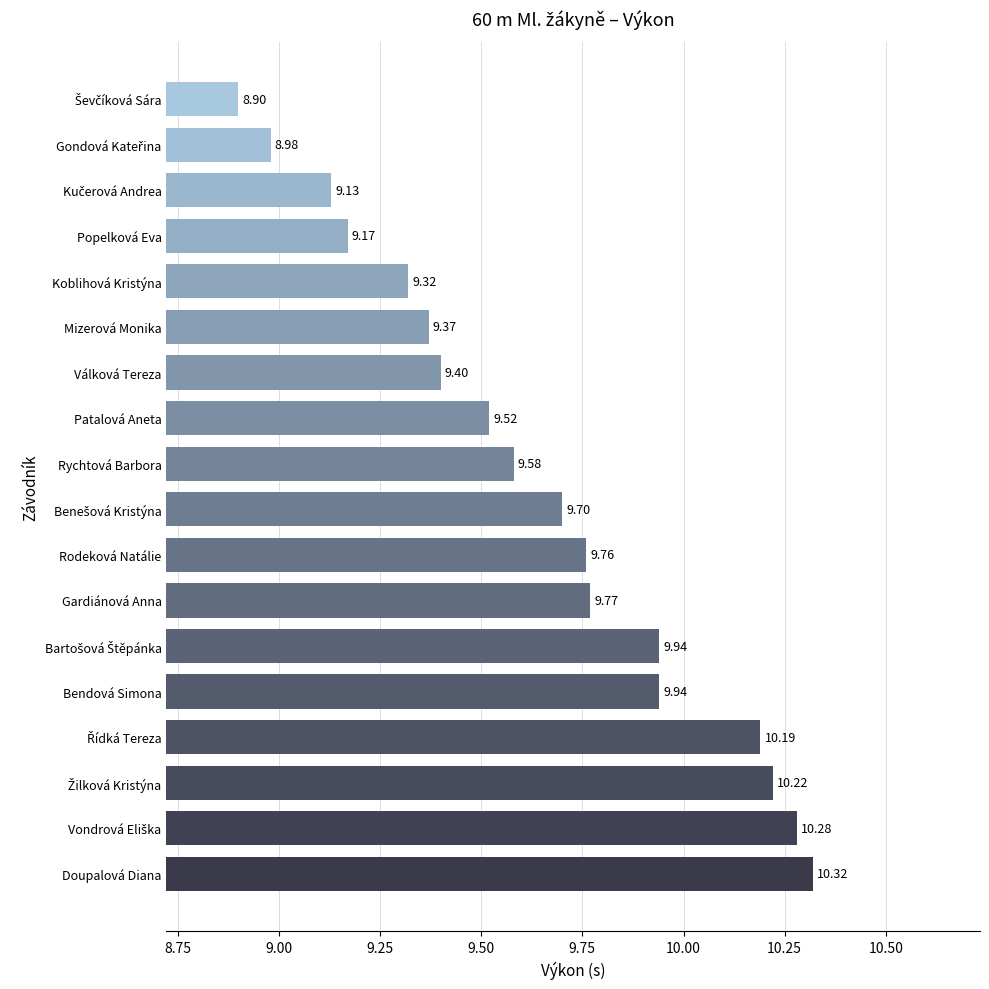

Which label corresponds to the largest value in the chart?

Doupalová Diana